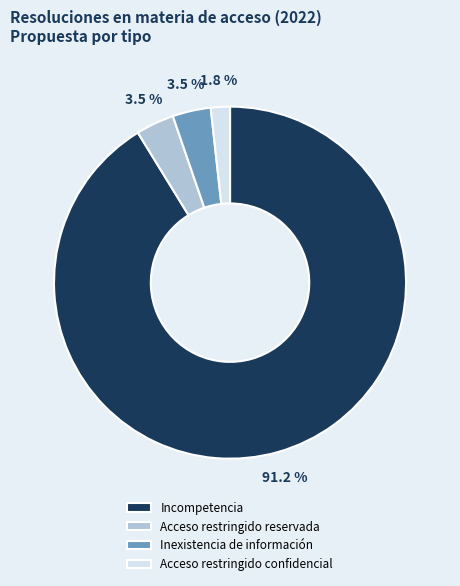

What percentage do Acceso restringido reservada and Acceso restringido confidencial together represent?

5.3%